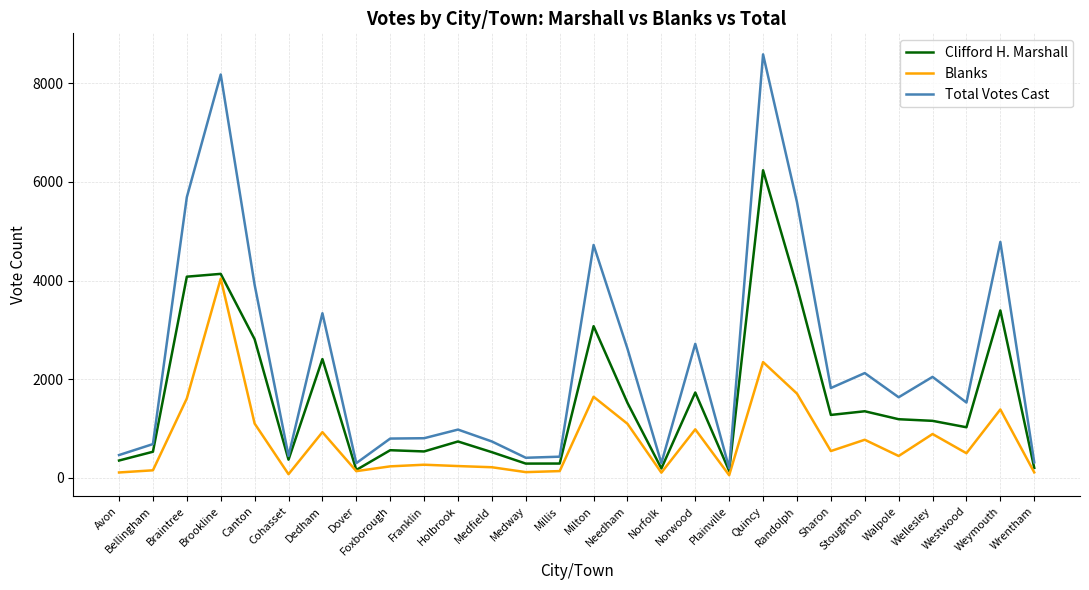

What is the highest value of the Total Votes Cast series?

8582